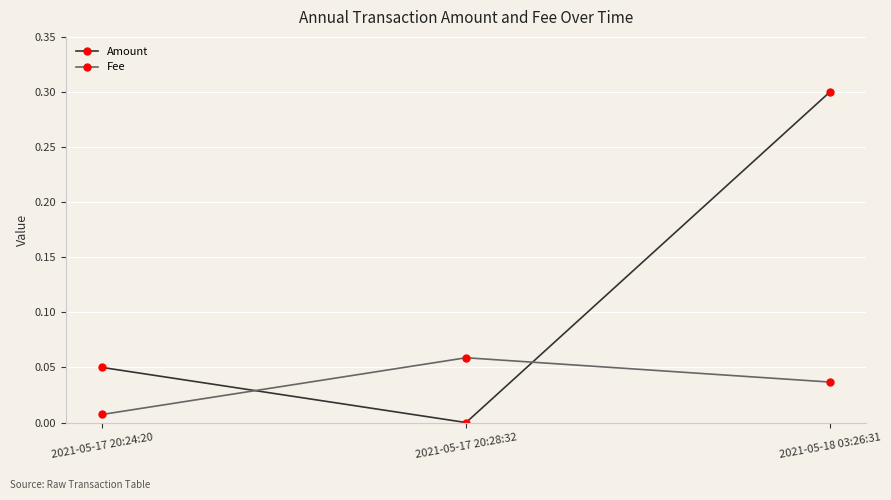

What is the value of the Amount point at the 3rd from the left?

0.3